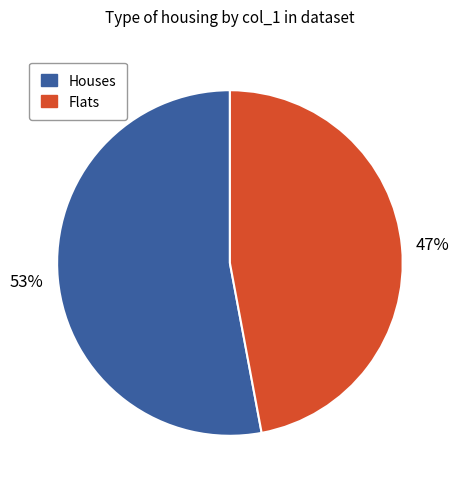

True or false: Houses accounts for 61% of the total.

False